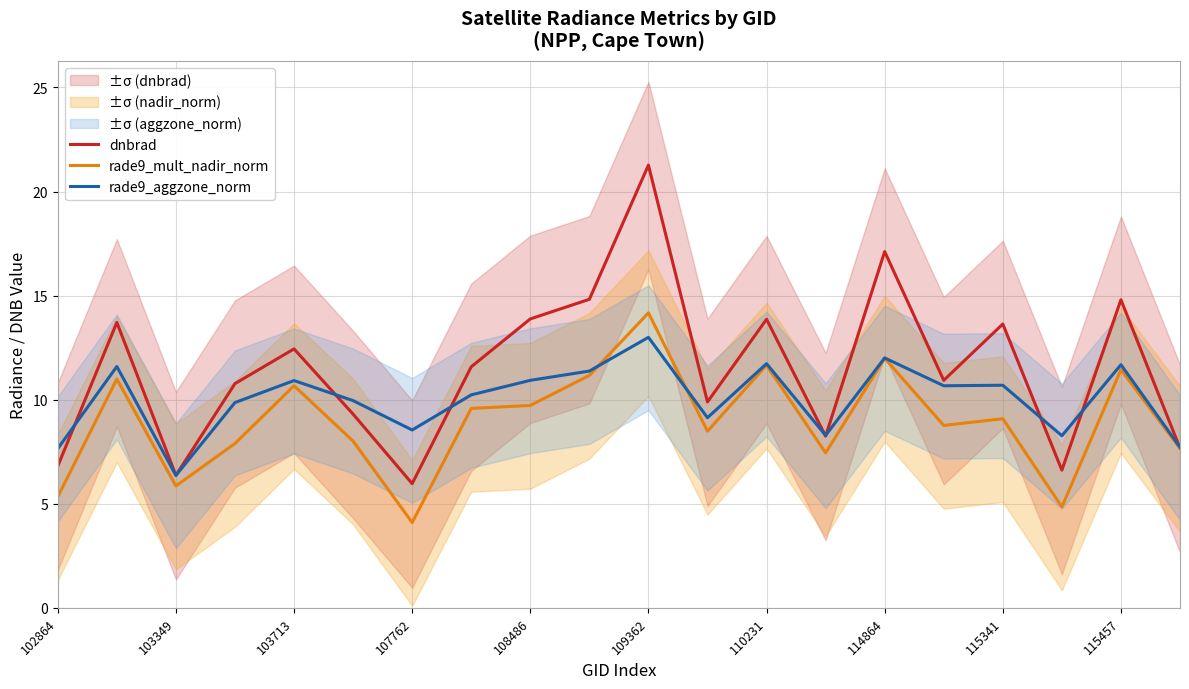

Rank the series by their average value, from lowest to highest.

rade9_mult_nadir_norm, rade9_aggzone_norm, dnbrad